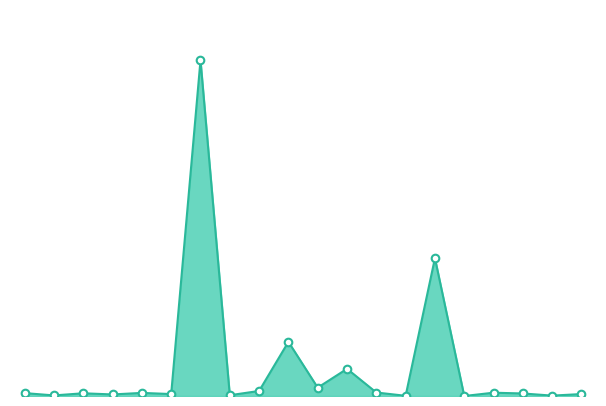

How many lines are shown in the chart?

1